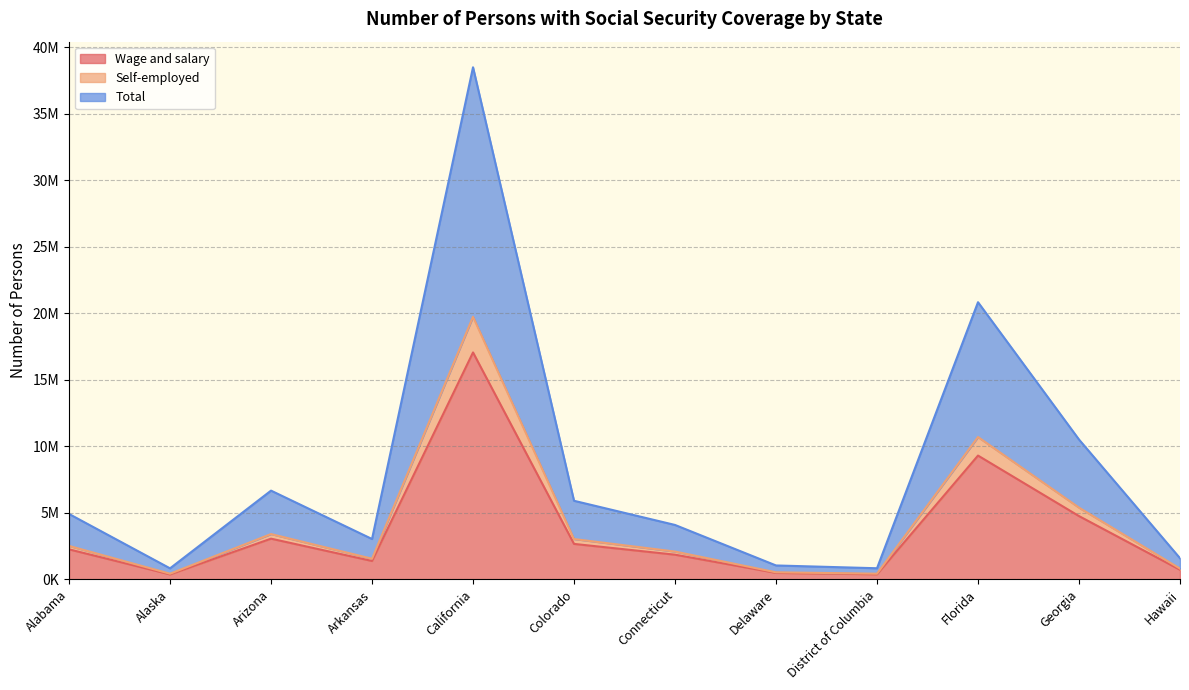

What is the total value across all series at Alaska?

1639635